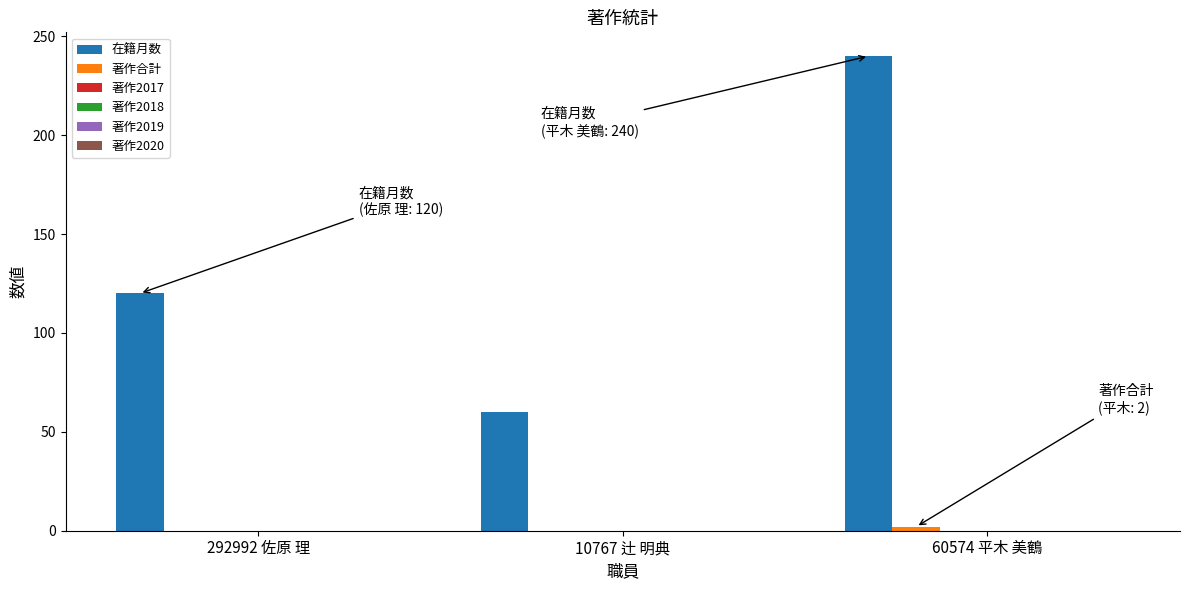

What is the sum of all 在籍月数 values?

420